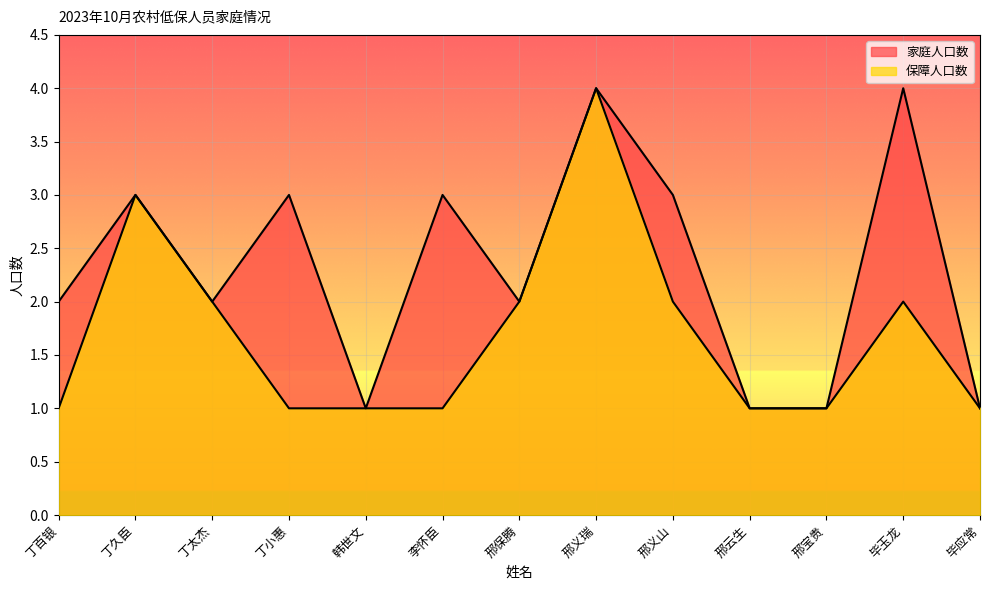

List the labels in order of 保障人口数 value, largest first.

邢义瑞, 丁久臣, 丁太杰, 邢保腾, 邢义山, 毕玉龙, 丁百银, 丁小惠, 韩世文, 李怀臣, 邢云生, 邢宝贵, 毕应常